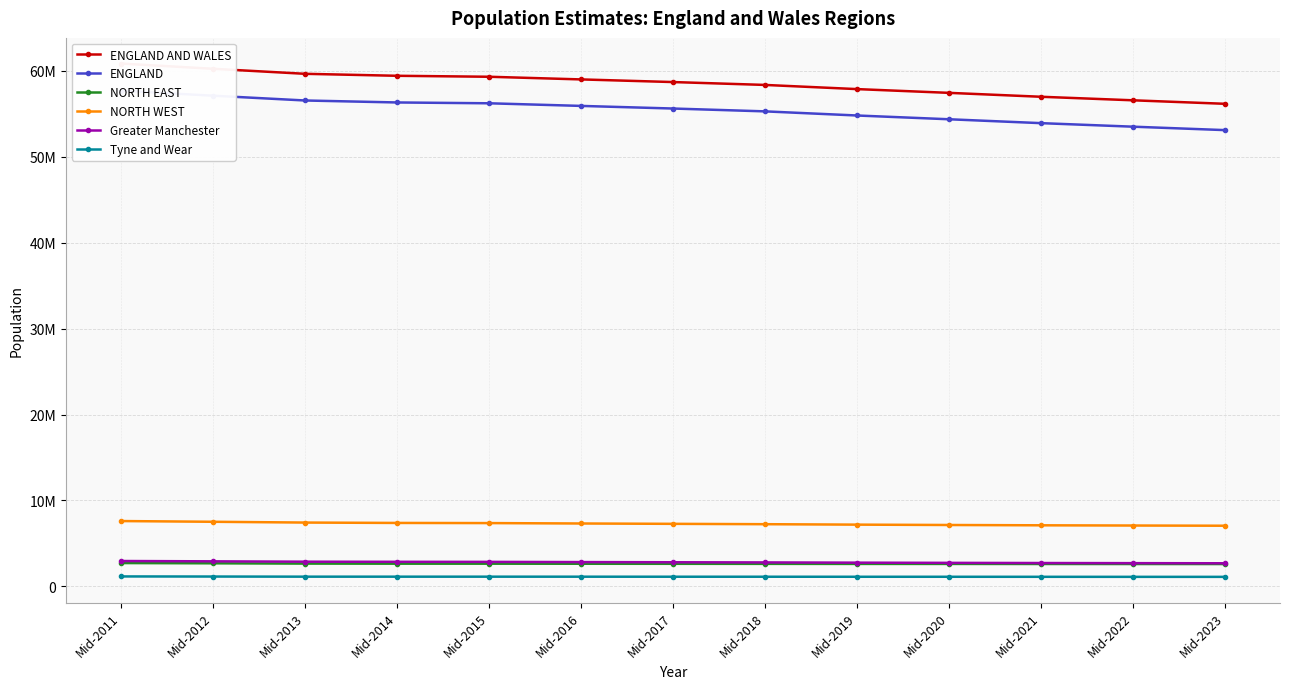

What is the approximate value of Tyne and Wear at Mid-2011?

1153212